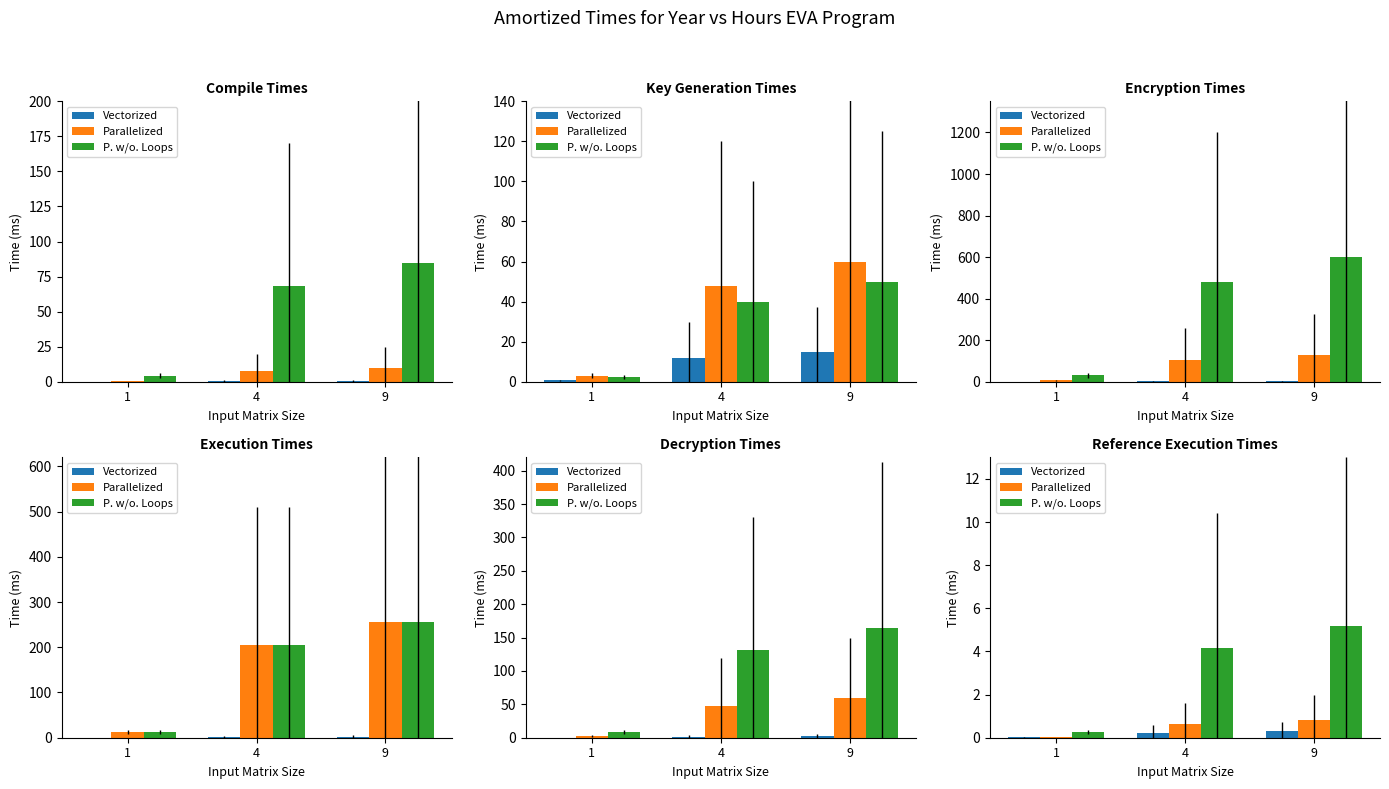

The P. w/o. Loops series shows 4.2 at 4. True or false?

True